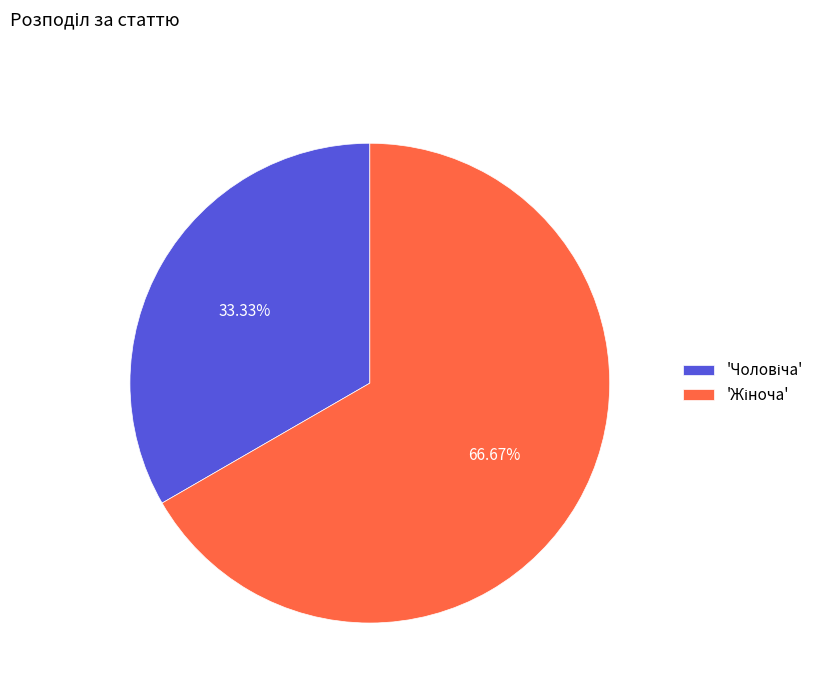

Is there any slice that represents more than half of the pie?

Yes